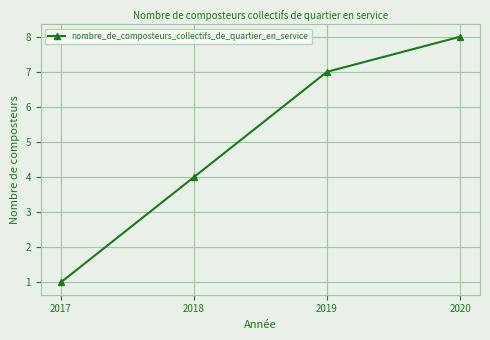

Reading left to right, extract all data points from this chart.

2017=1	2018=4	2019=7	2020=8